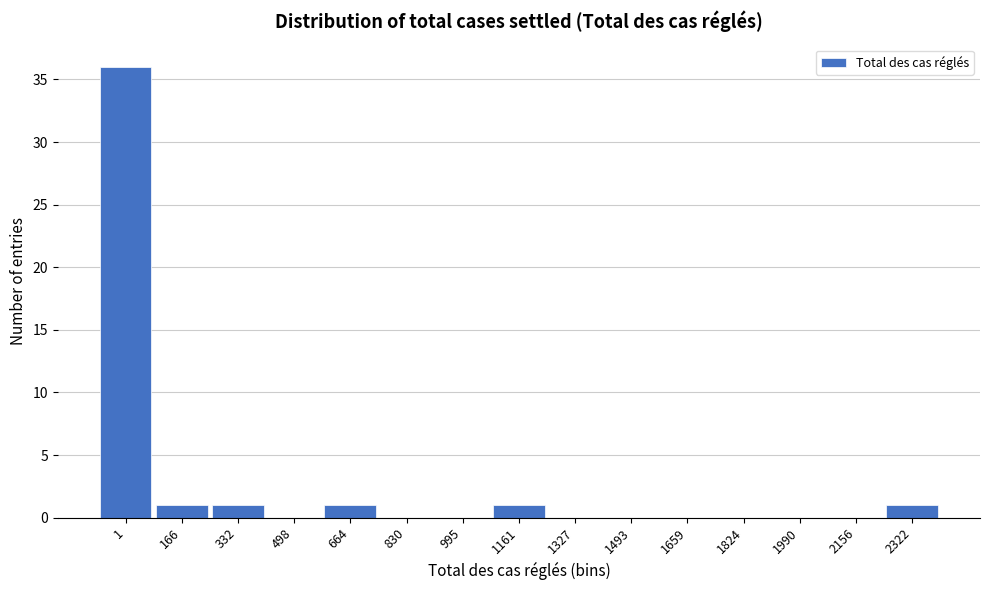

Reading left to right, extract all data points from this chart.

1=36	166=1	332=1	498=0	664=1	830=0	995=0	1161=1	1327=0	1493=0	1659=0	1824=0	1990=0	2156=0	2322=1